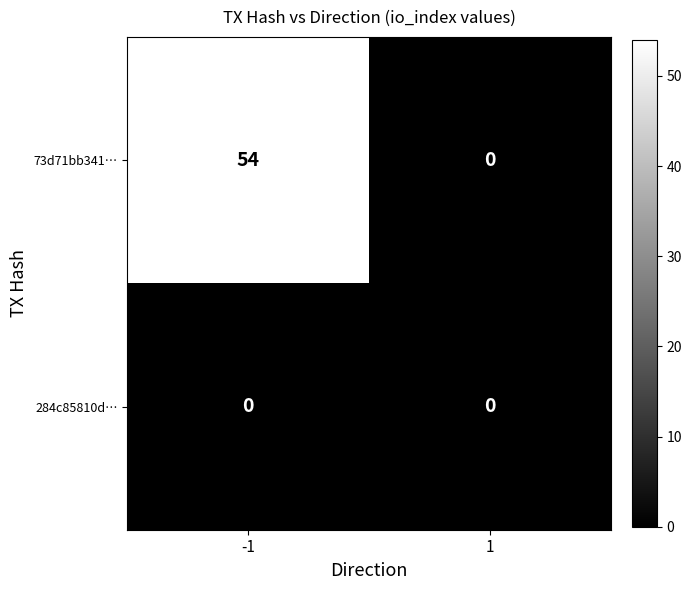

At -1, list the series in order from smallest to largest.

284c85810d…, 73d71bb341…